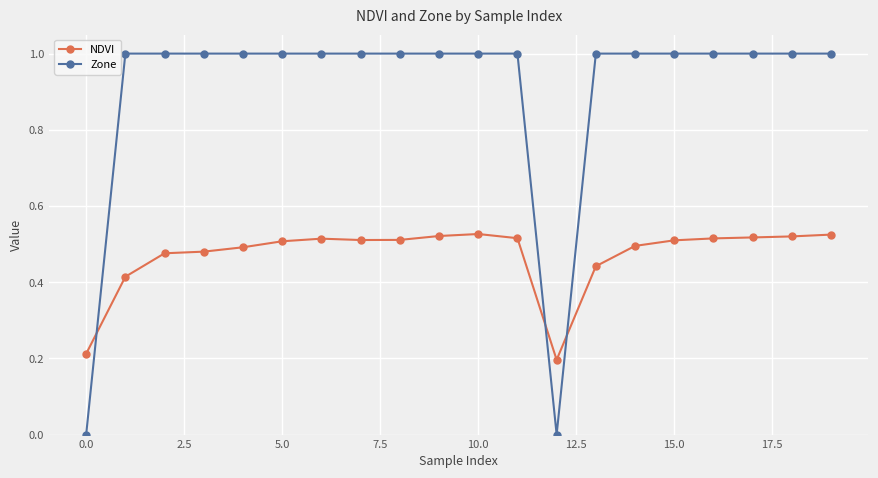

True or false: NDVI has more than 0 points higher than both neighbors.

True